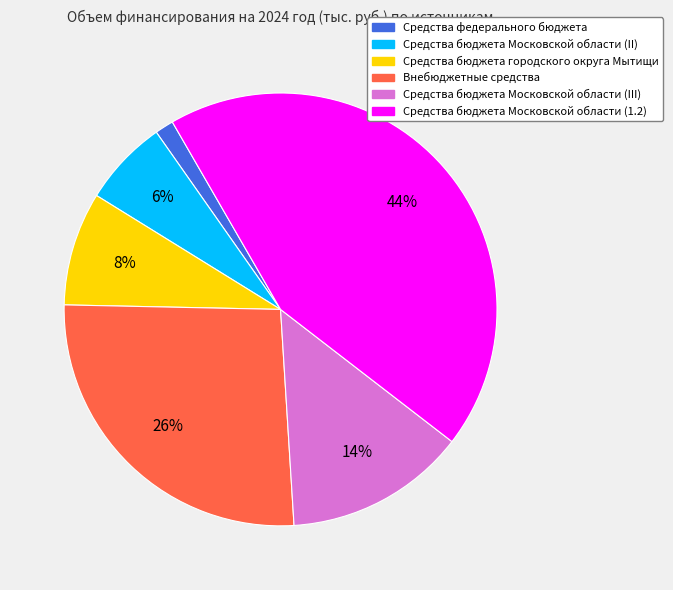

Is it true that Средства федерального бюджета is 1% of the pie?

True